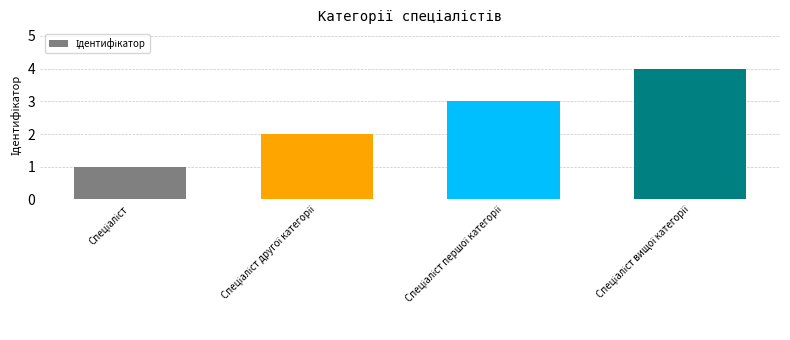

What is the difference between the maximum and minimum values?

3